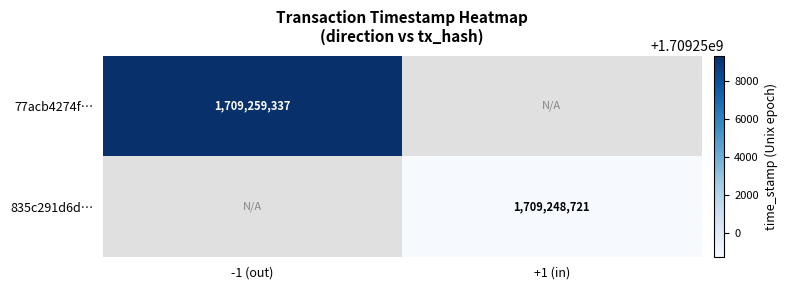

Between +1 (in) and -1 (out), which is larger?

-1 (out)